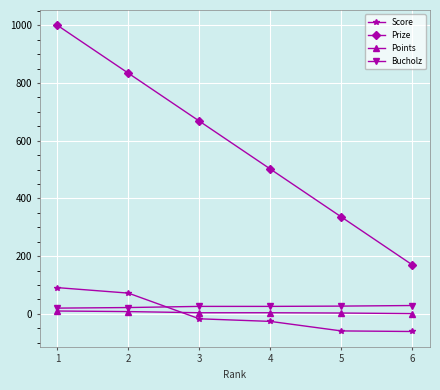

How many lines are shown in the chart?

4